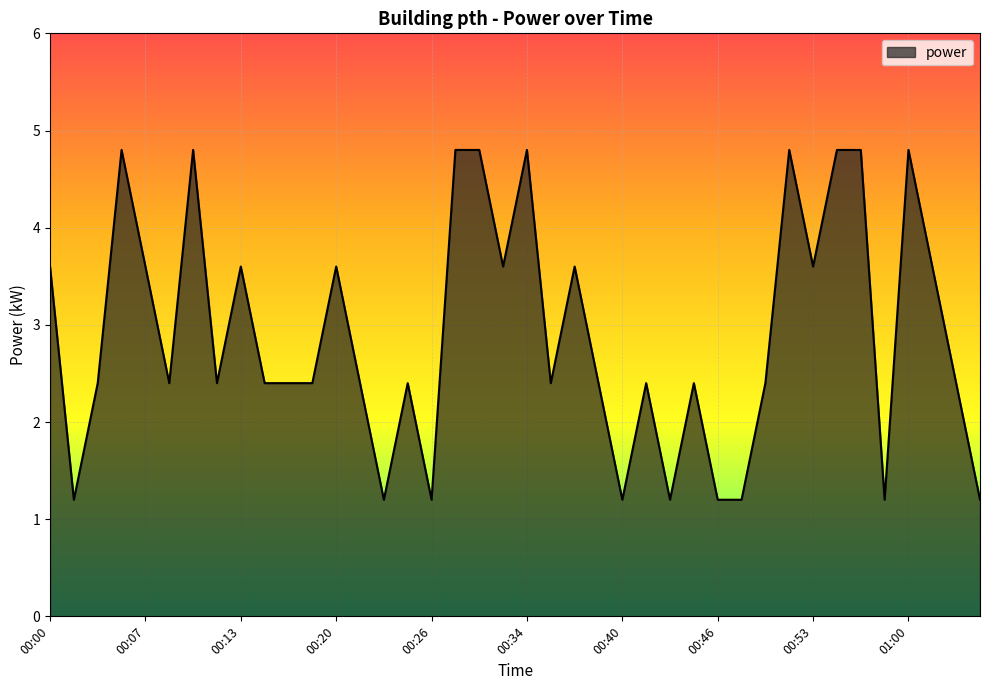

What is the smallest value displayed?

1.2